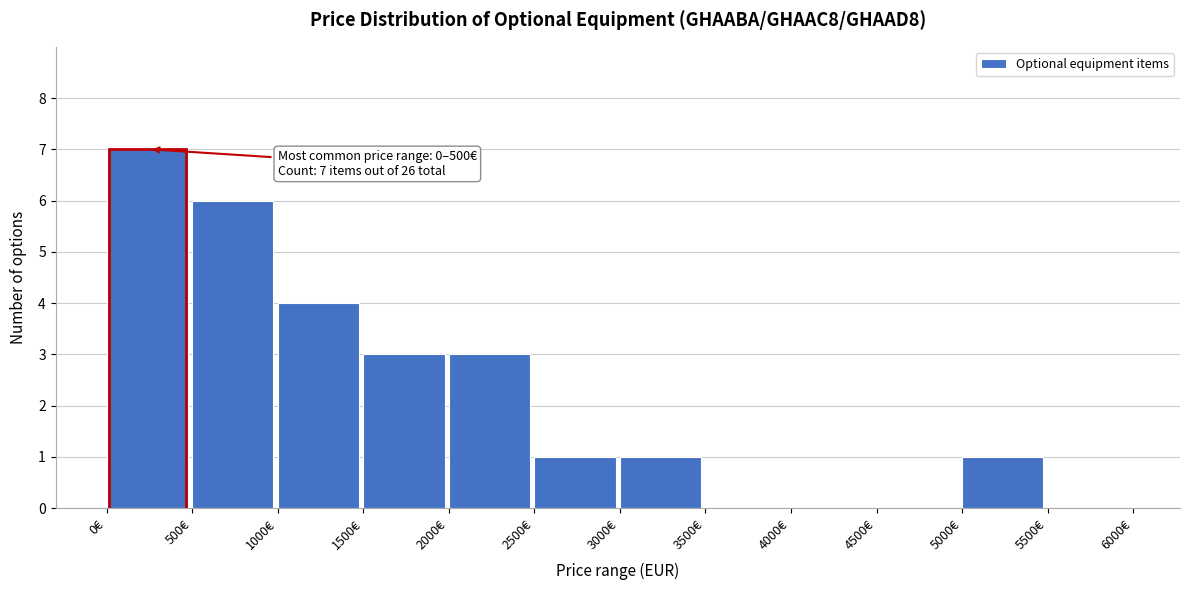

Reading right to left, list all the values displayed in this chart.

5500€=0	5000€=1	4500€=0	4000€=0	3500€=0	3000€=1	2500€=1	2000€=3	1500€=3	1000€=4	500€=6	0€=7